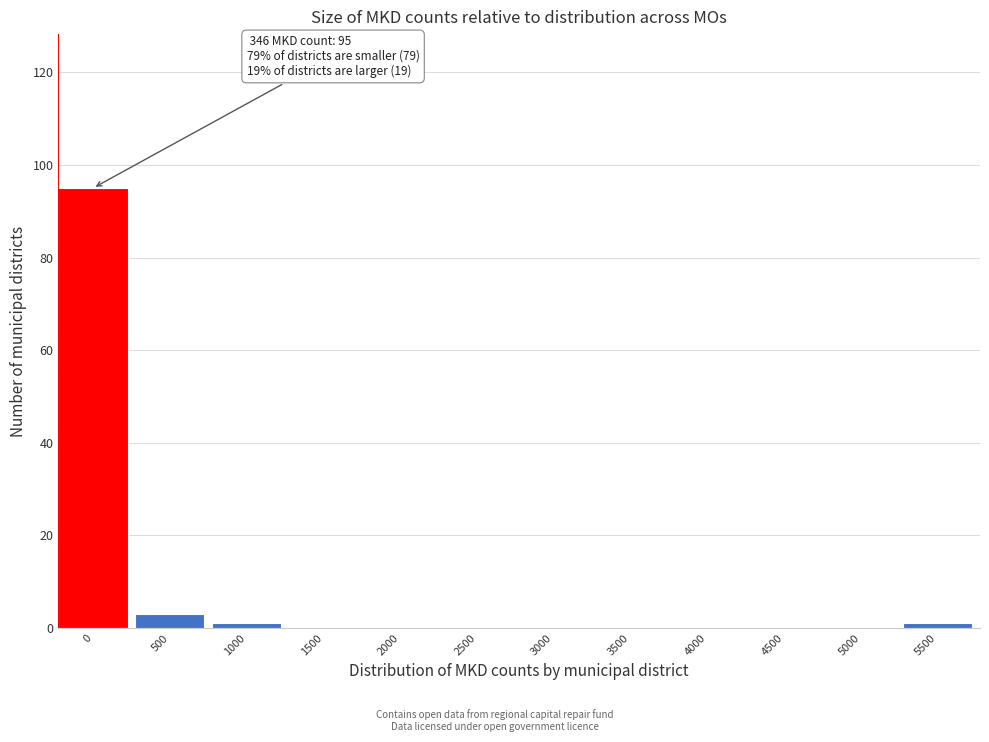

Reading right to left, extract all data points from this chart.

5500=1	5000=0	4500=0	4000=0	3500=0	3000=0	2500=0	2000=0	1500=0	1000=1	500=3	0=95